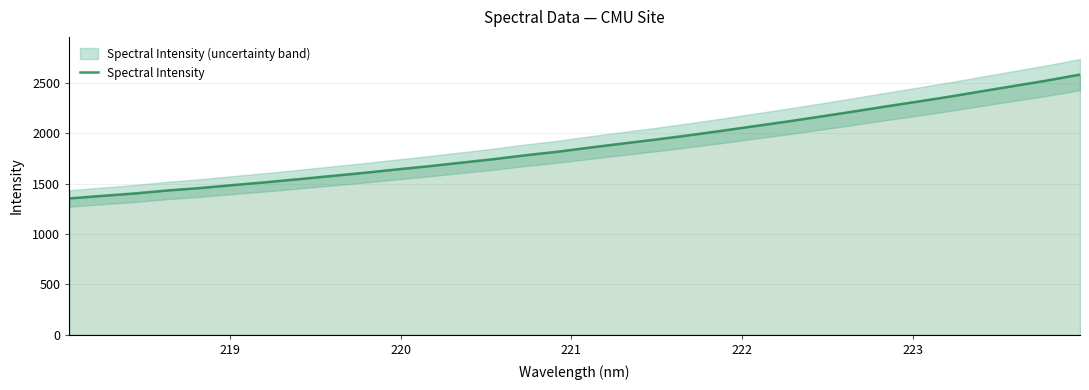

What is the minimum value for Spectral Intensity?

1352.5